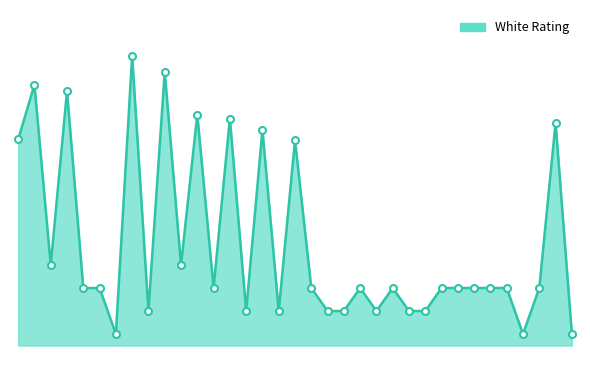

What is the value of the 1st point from the left?

1446